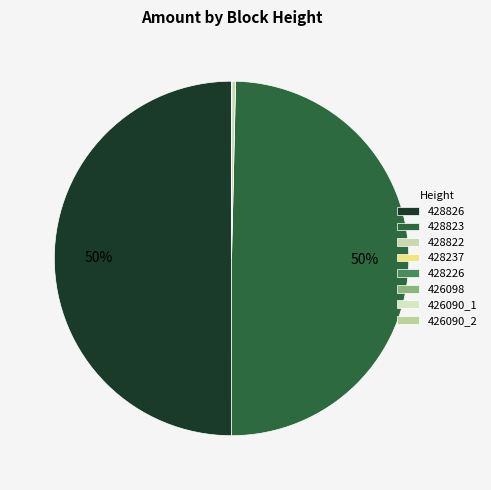

Which has a higher value, 428822 or 428823?

428823